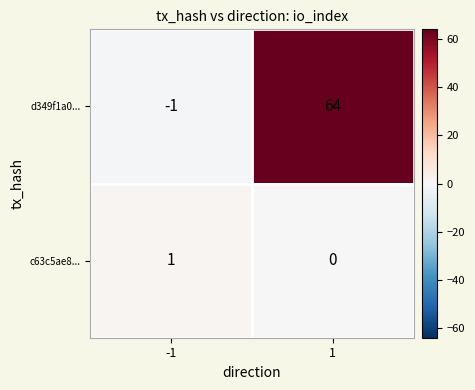

Is the value of d349f1a0... at 1 greater than the value of c63c5ae8... at -1?

Yes